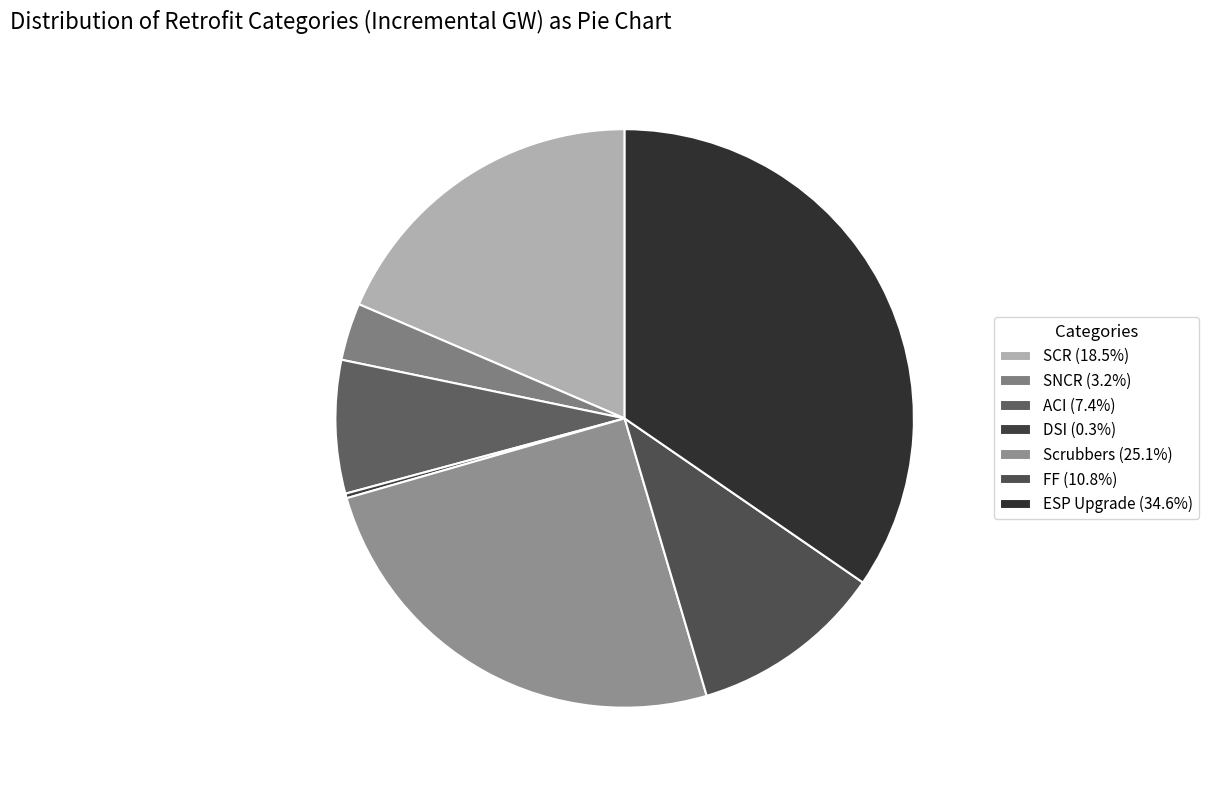

Is there any slice that represents more than half of the pie?

No